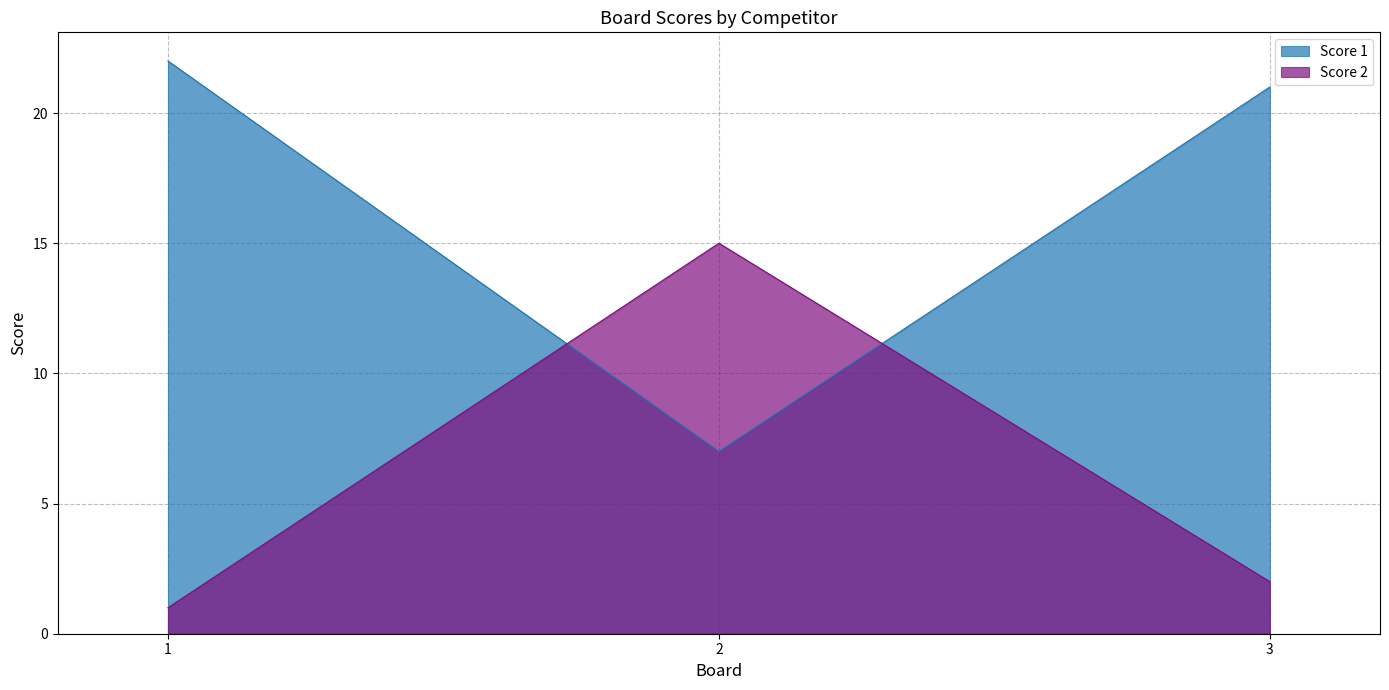

At which label does Score 2 first exceed 2?

2